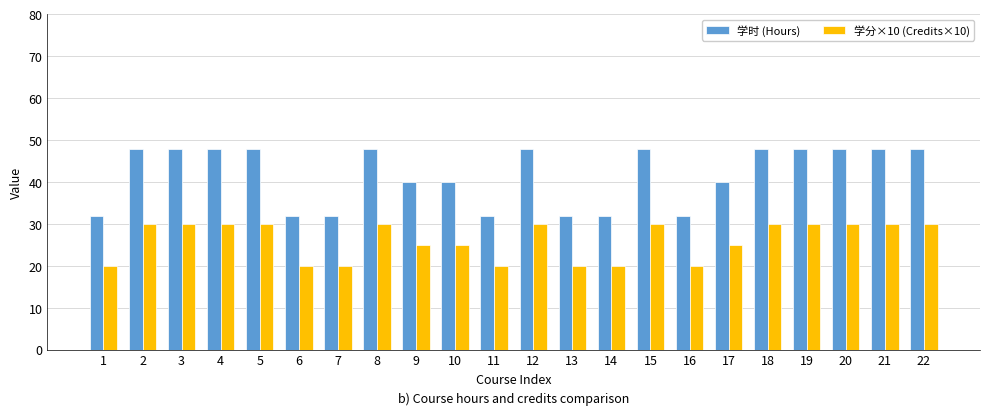

True or false: 学分×10 (Credits×10) has a value of 17 at 22.

False